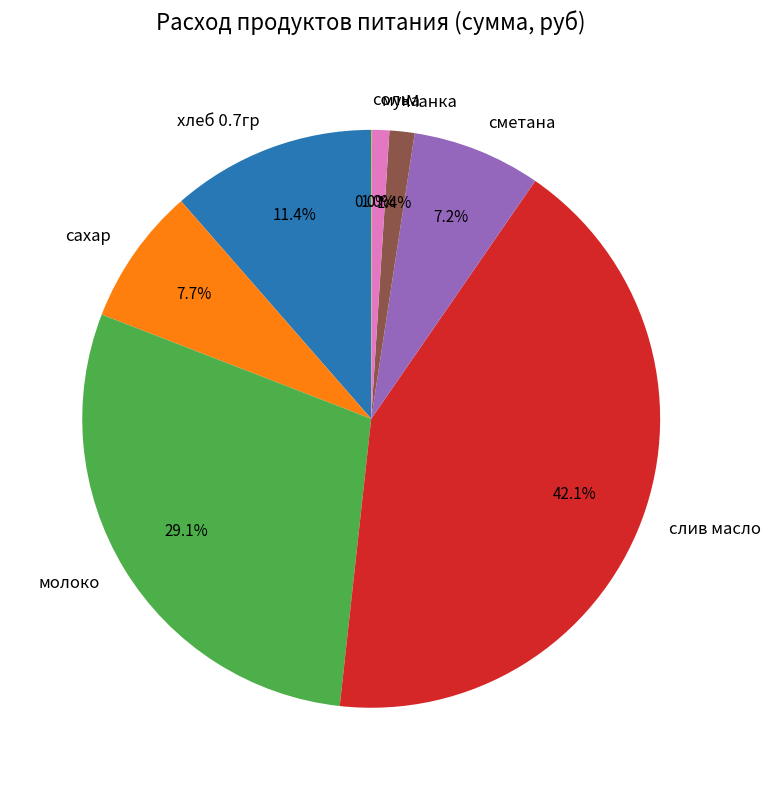

What is the ratio of the value at слив масло to the value at сахар?

5.5